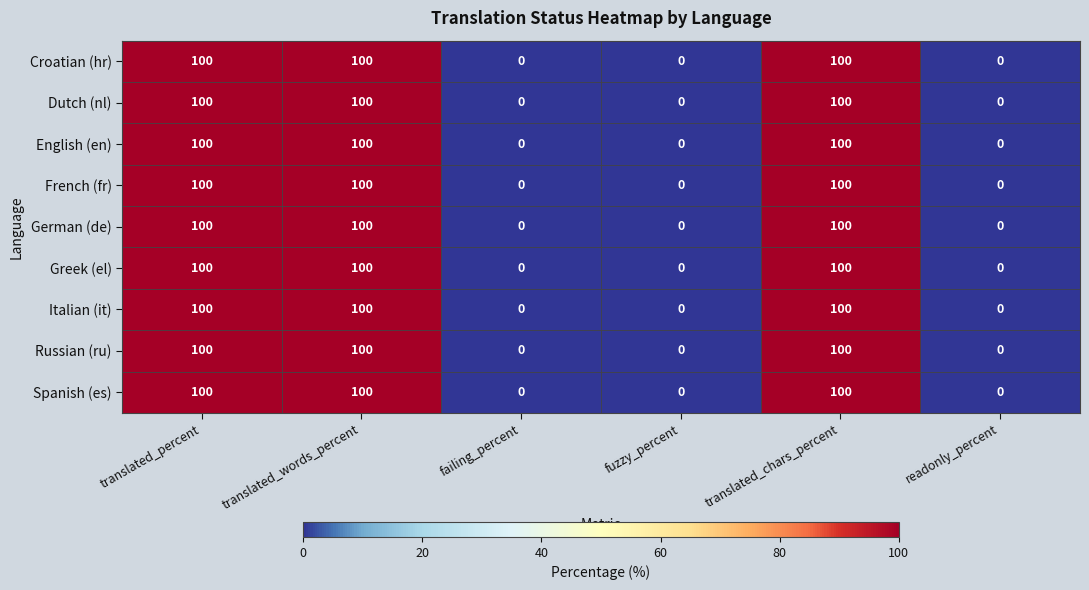

What is the maximum value for Dutch (nl)?

100